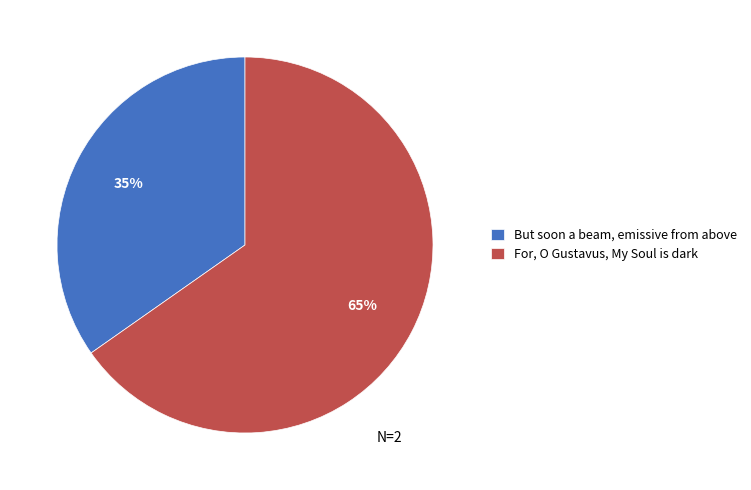

Is it true that For, O Gustavus, My Soul is dark is 65% of the pie?

True